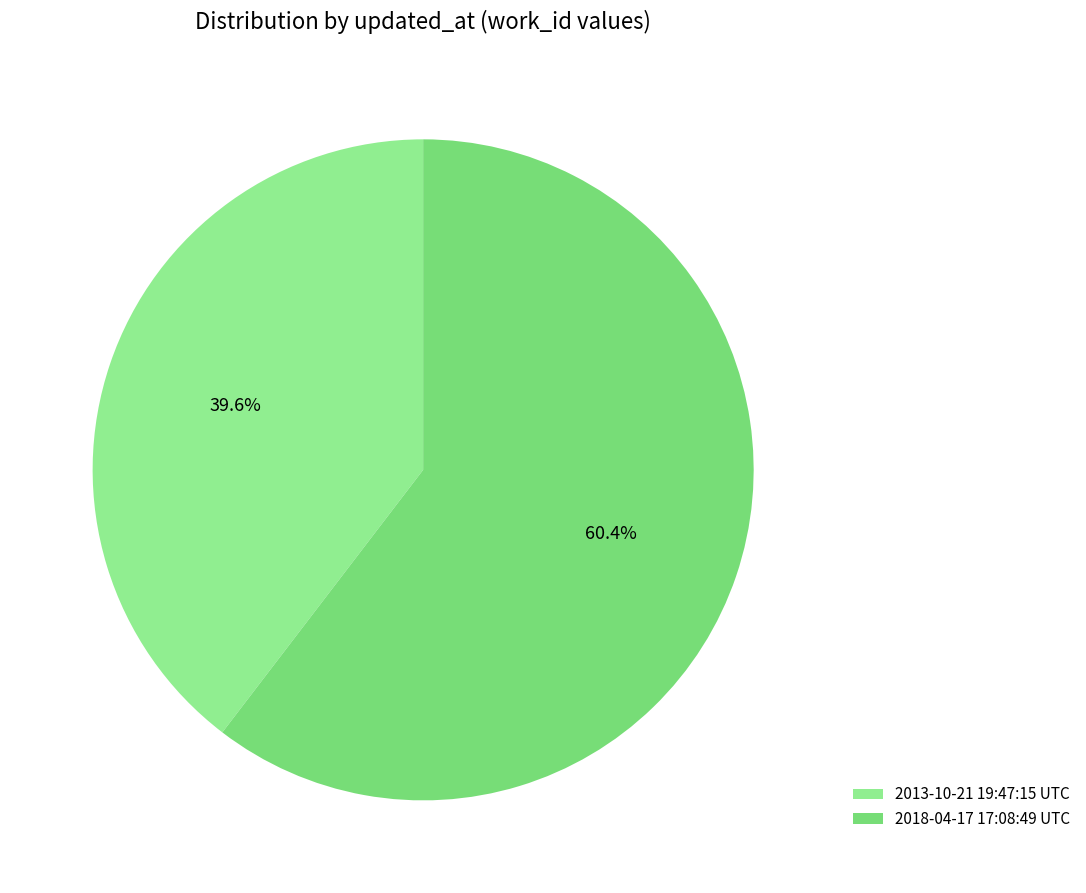

Do 2013-10-21 19:47:15 UTC and 2018-04-17 17:08:49 UTC together represent more than half of the pie?

Yes